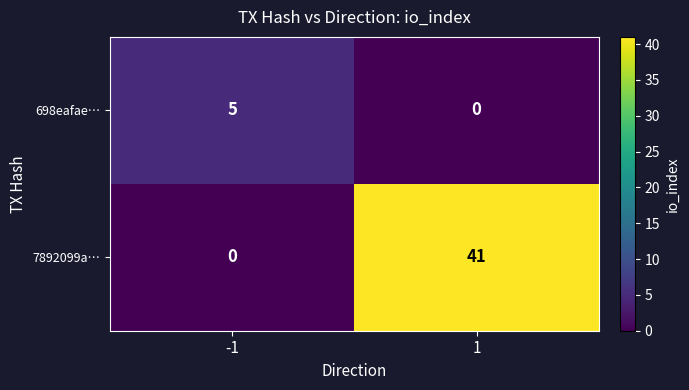

The value of 7892099a… at 1 is 27. True or false?

False